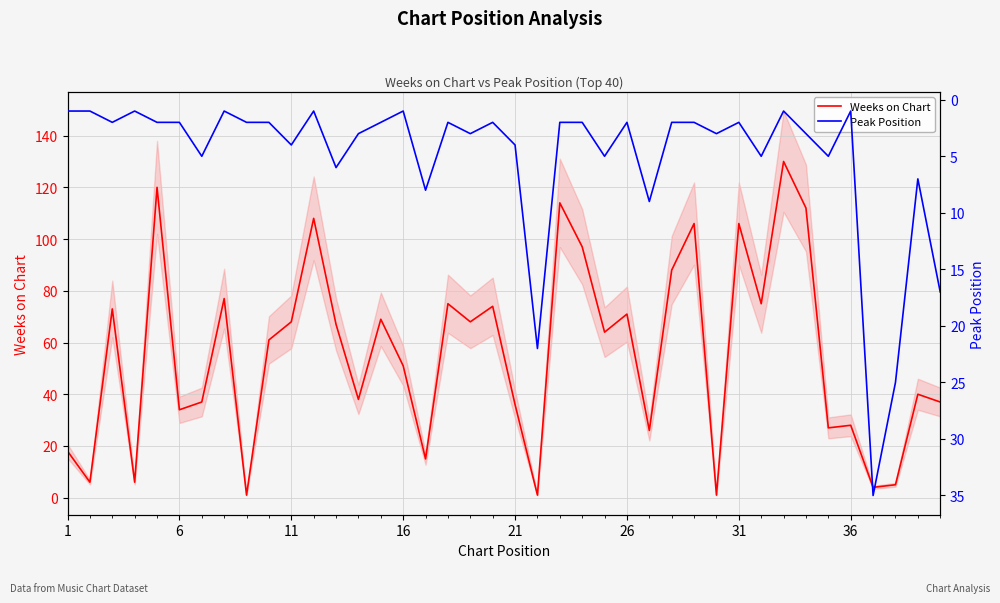

How many values in the Weeks on Chart series exceed 64?

19